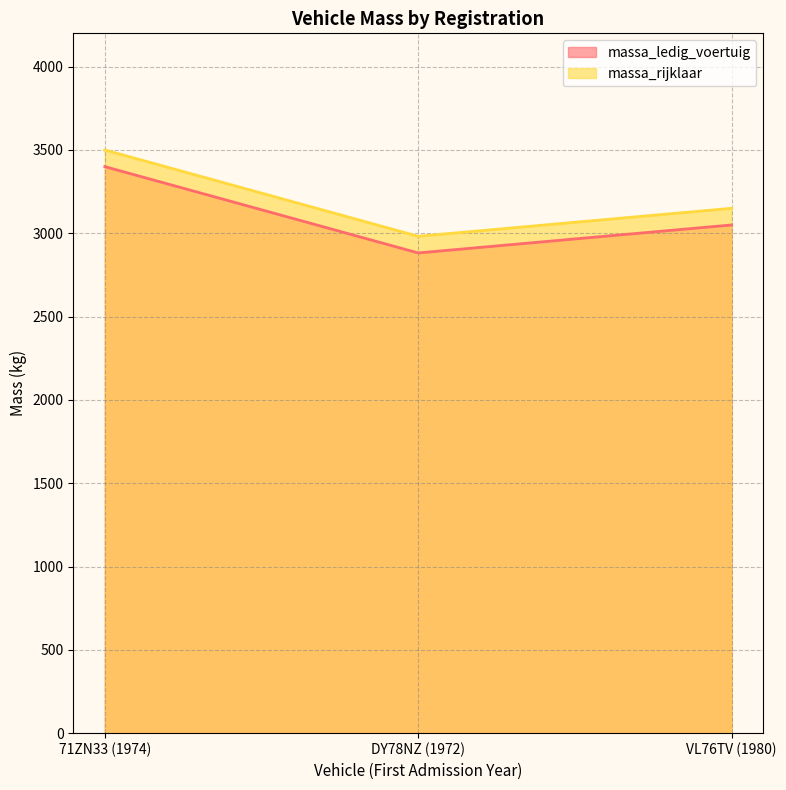

Where is massa_ledig_voertuig nearest to the value 3141?

VL76TV (1980)